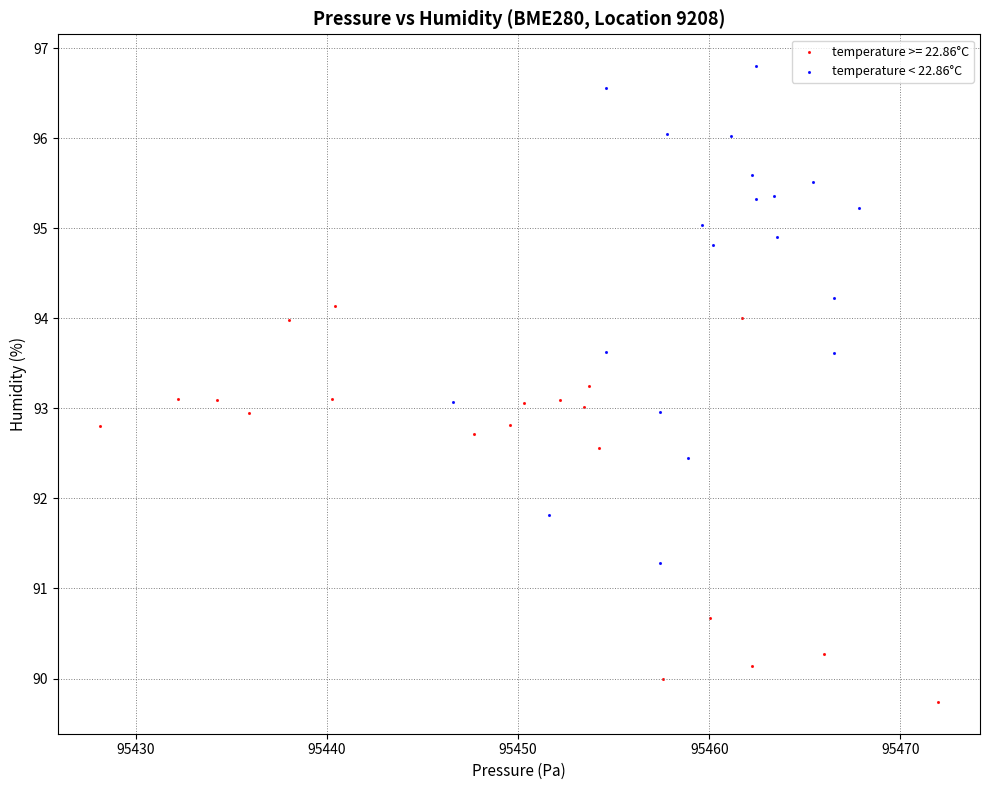

Which series contains the lowest Y value?

temperature >= 22.86°C